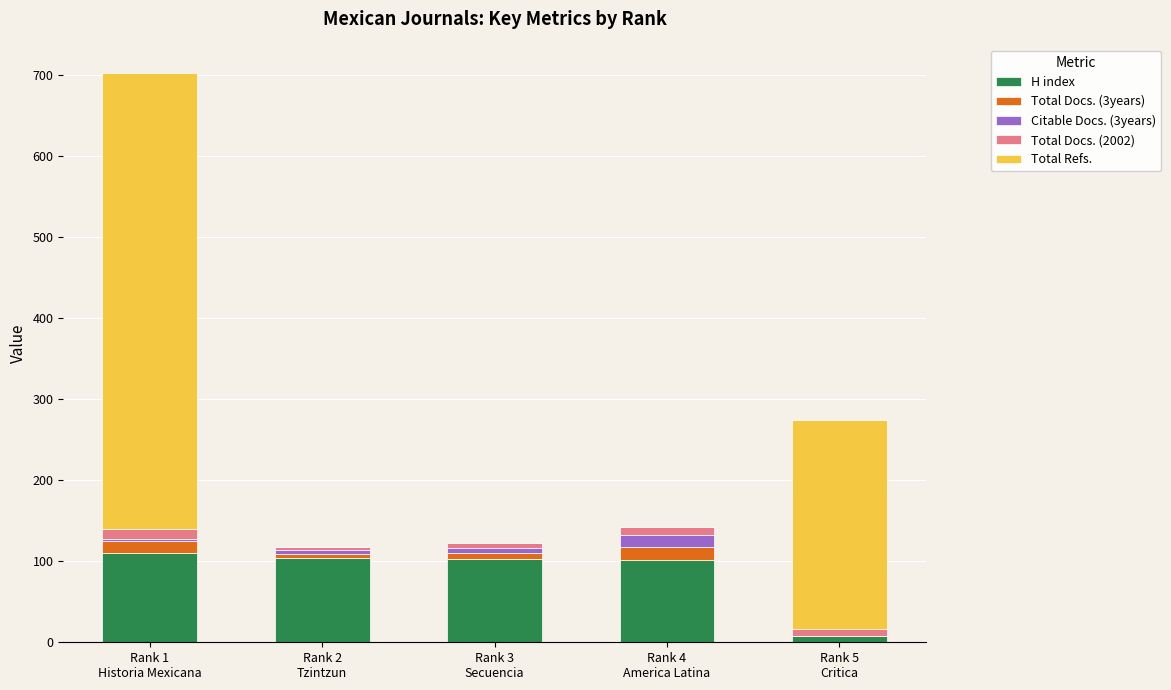

What is the highest value of the H index series?

110